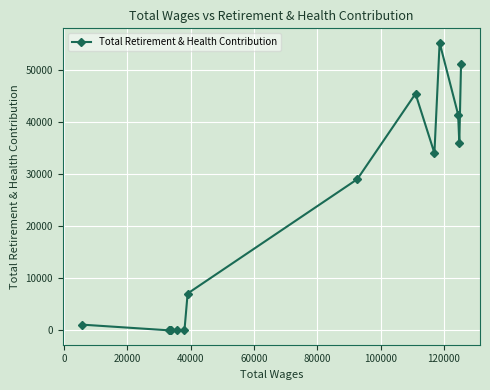

What is the average value?

21460